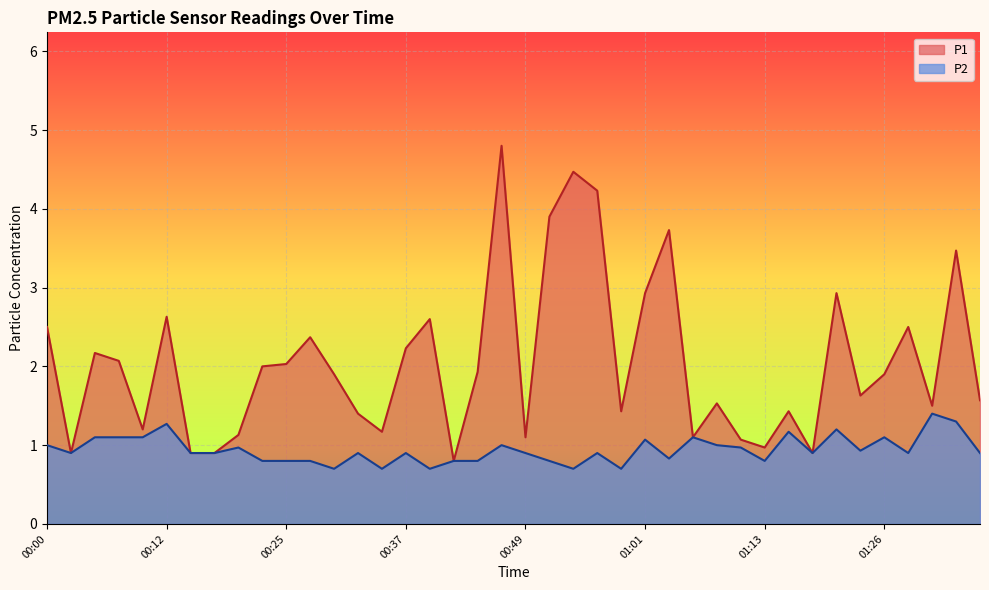

What is the difference between the P1 values at 01:06 and 00:32?

0.3